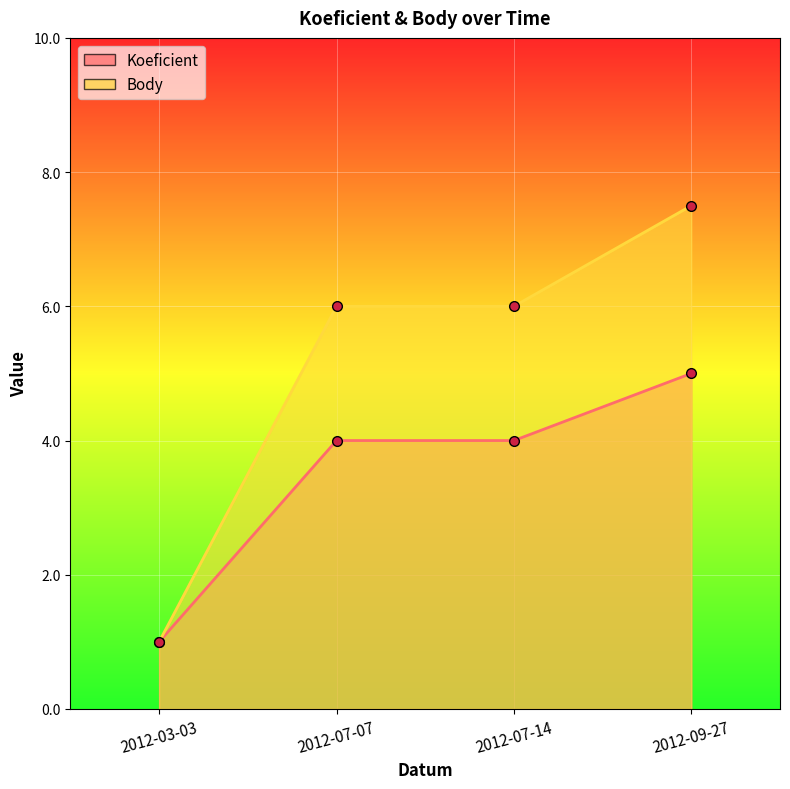

What is the label of the 4th point from the right?

2012-03-03